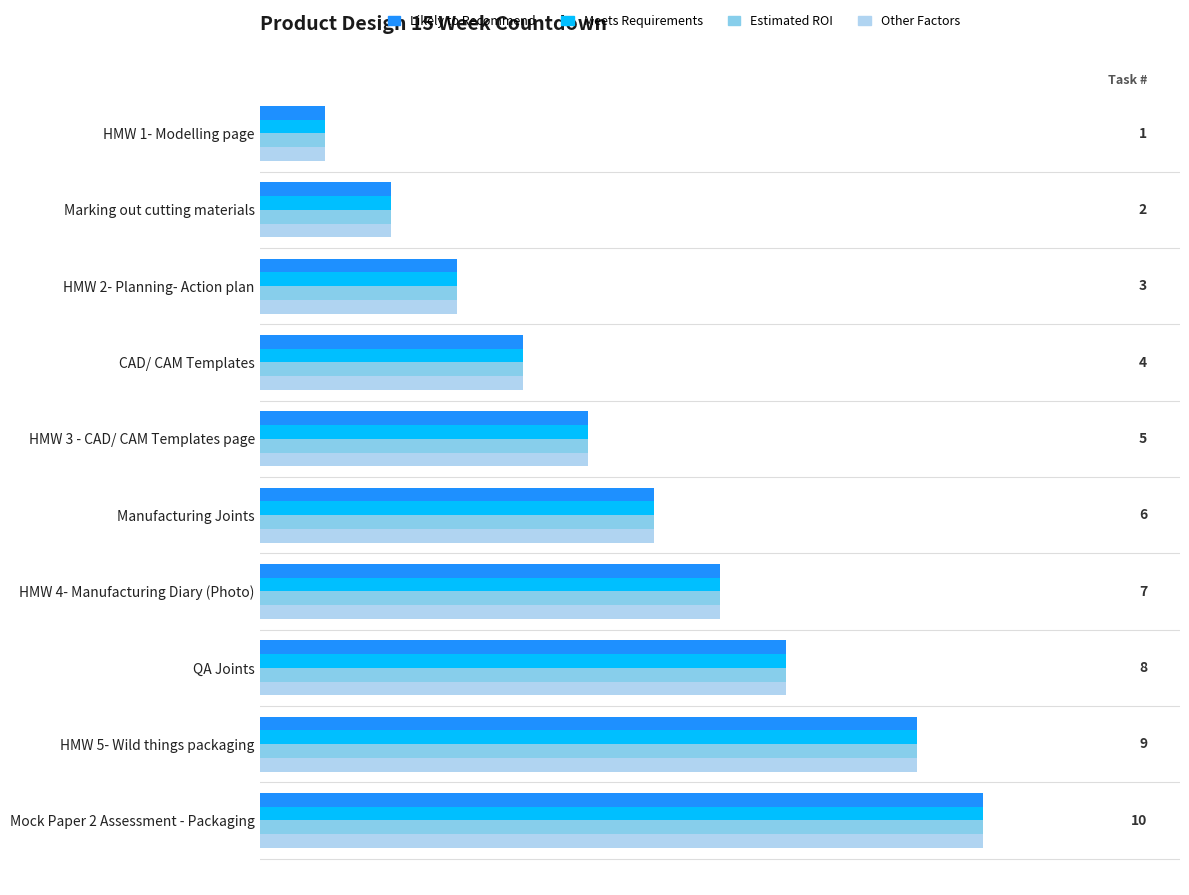

At which category is the sum across all series the highest?

Mock Paper 2 Assessment - Packaging